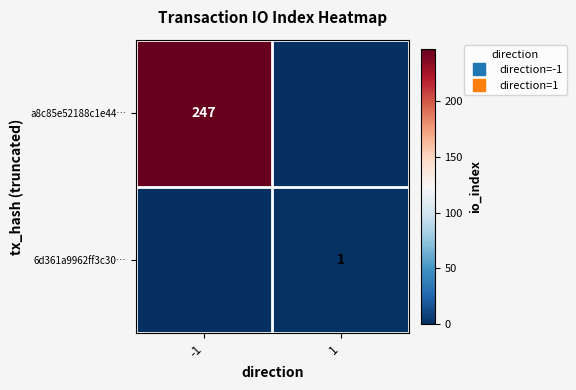

What is the sum of all 6d361a9962ff3c30… values?

1